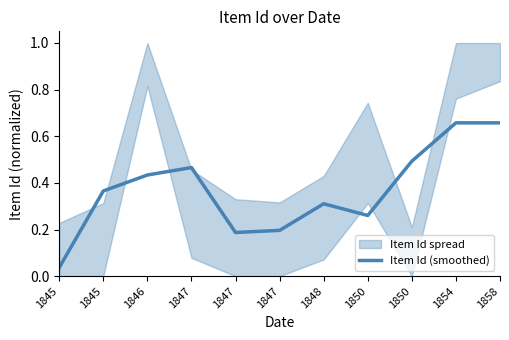

How many lines are shown in the chart?

1